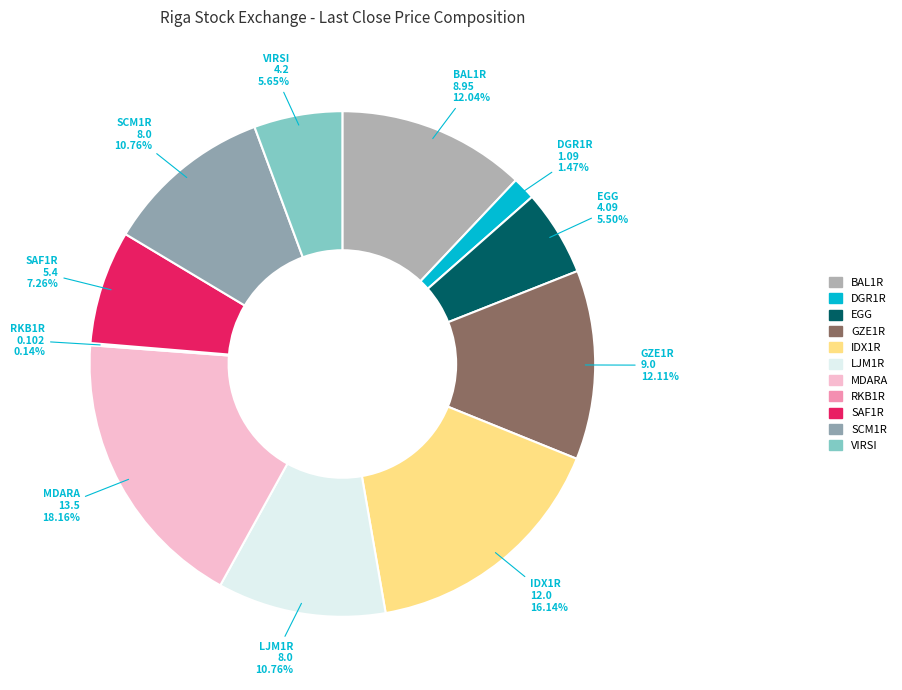

Which has a higher value, SAF1R or LJM1R?

LJM1R